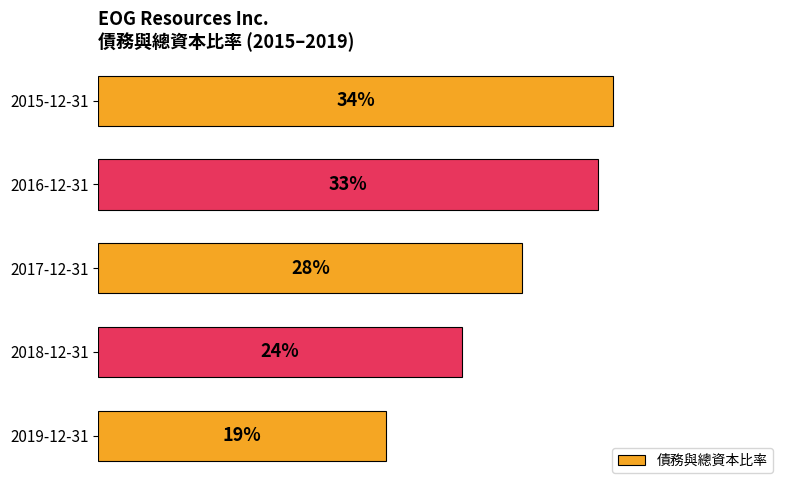

Does the chart contain any negative values?

No